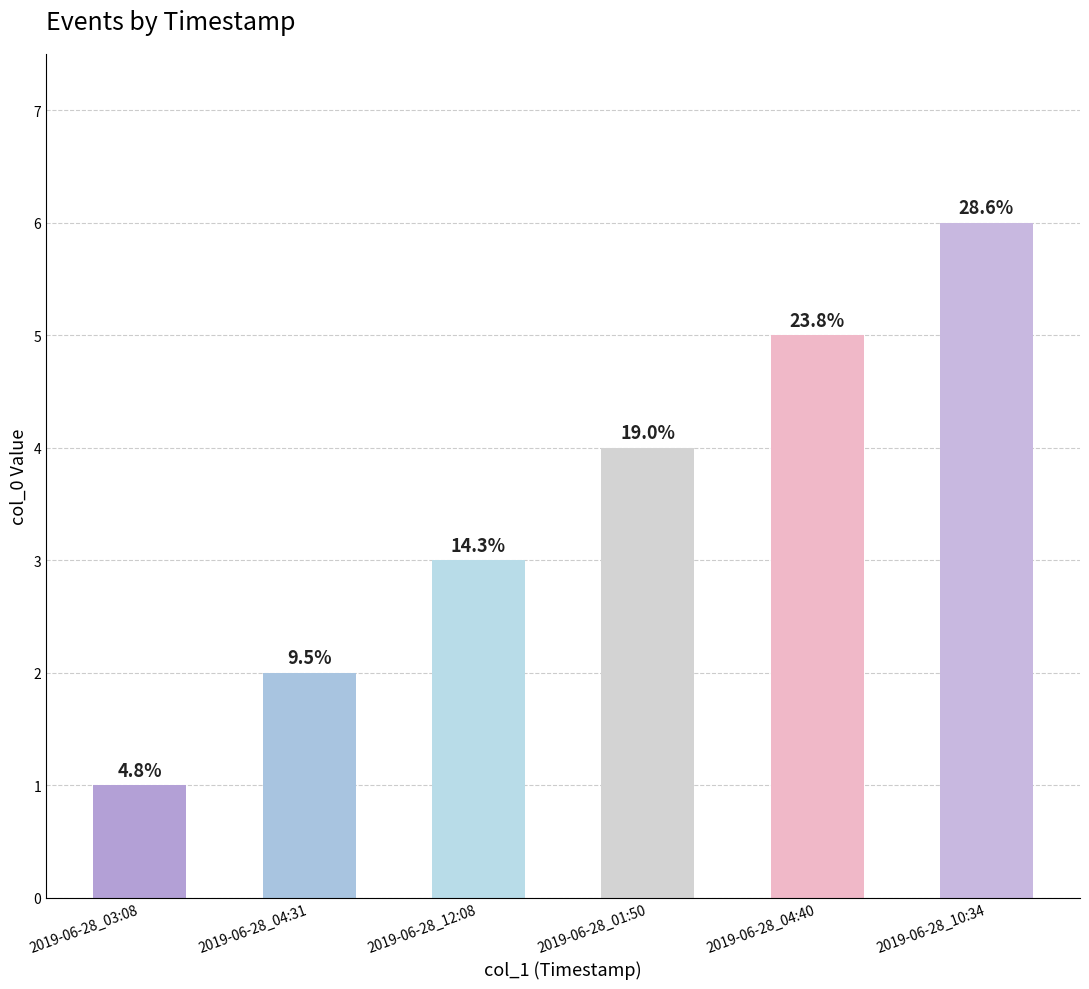

What is the sum of all values?

21